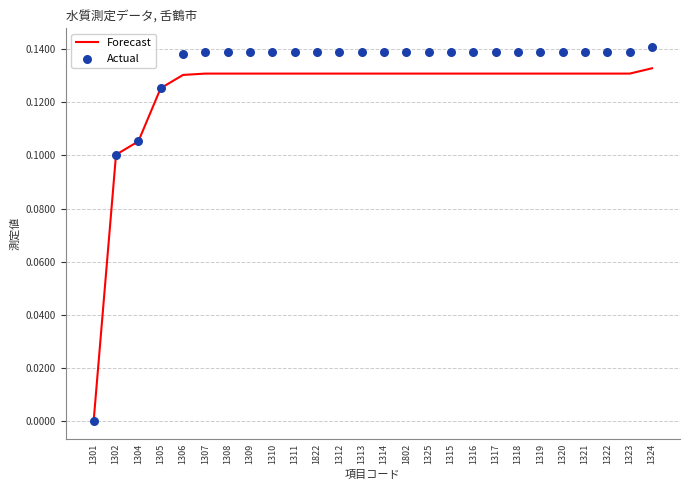

Which series has the largest Y range (max minus min)?

Actual